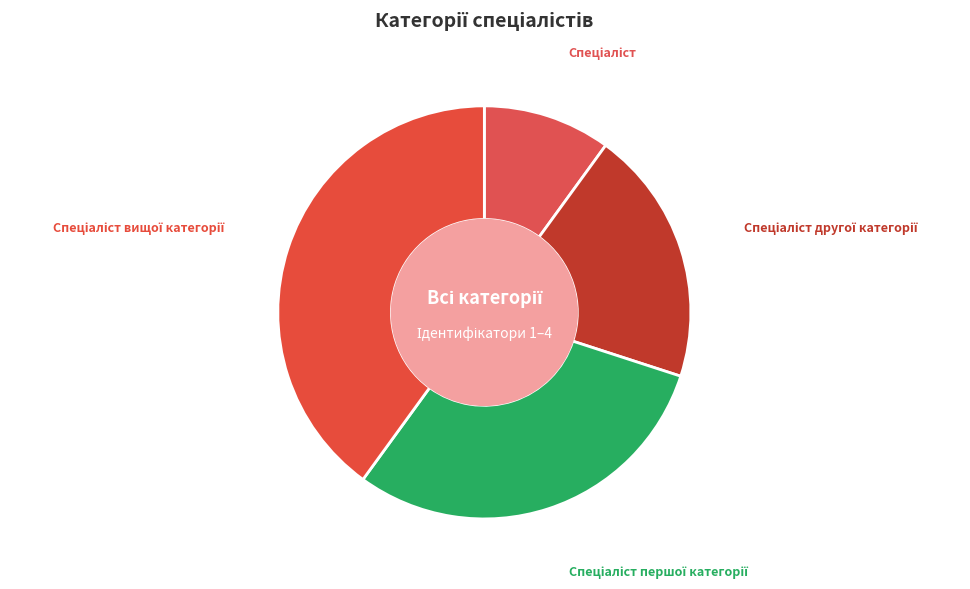

How many slices are in this pie chart?

4